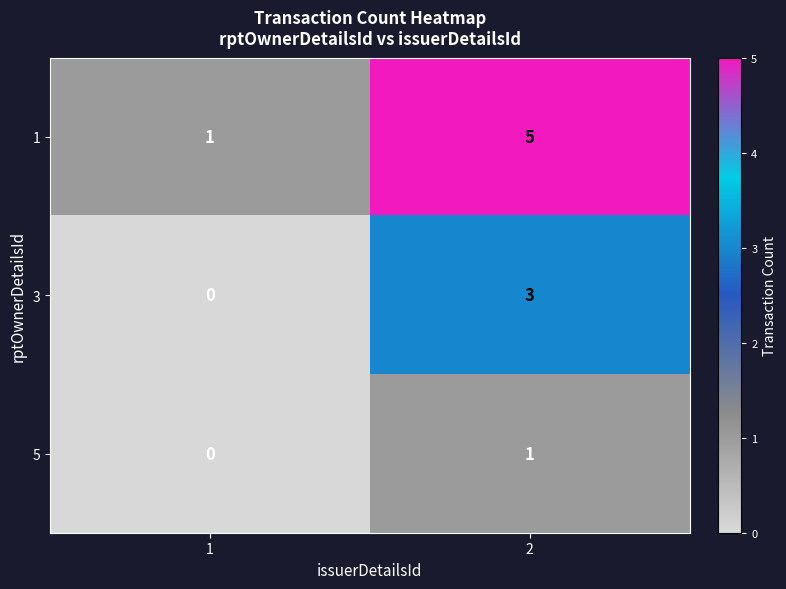

What is the difference between the maximum and minimum values in the 3 series?

3